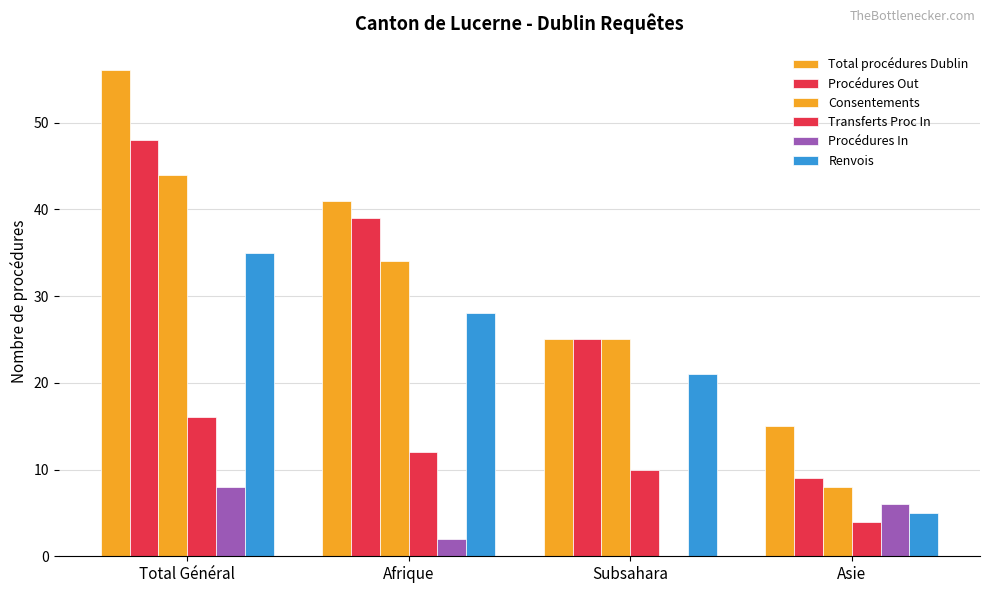

What is the greatest value displayed?

56